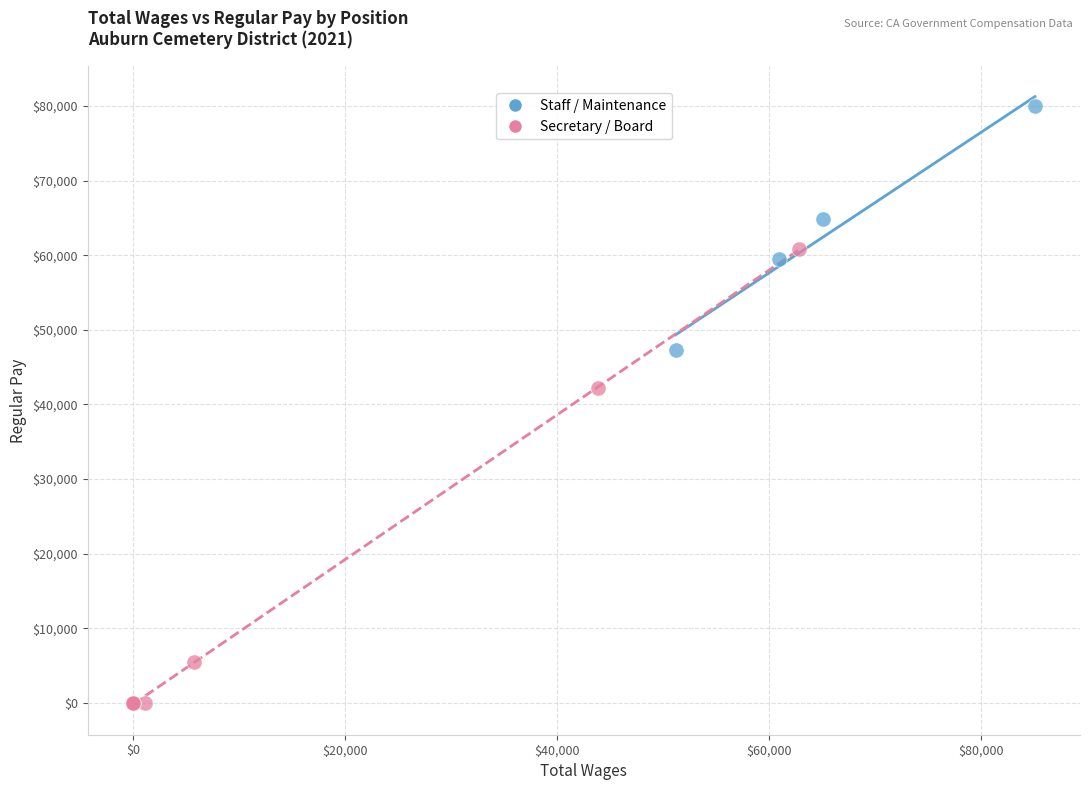

Which series contains the highest Y value?

Staff / Maintenance